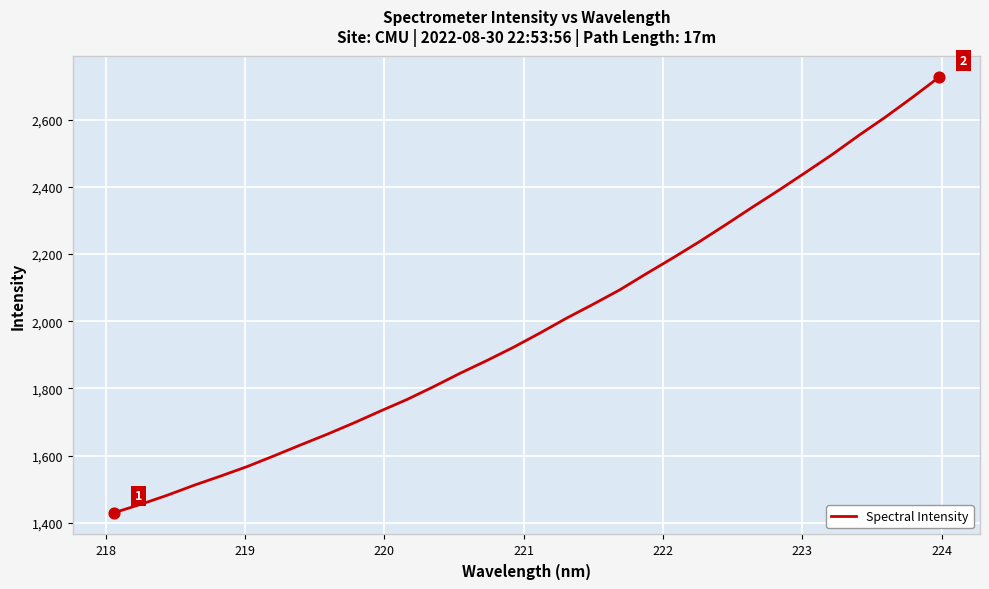

What is the minimum value shown in the chart?

1430.3